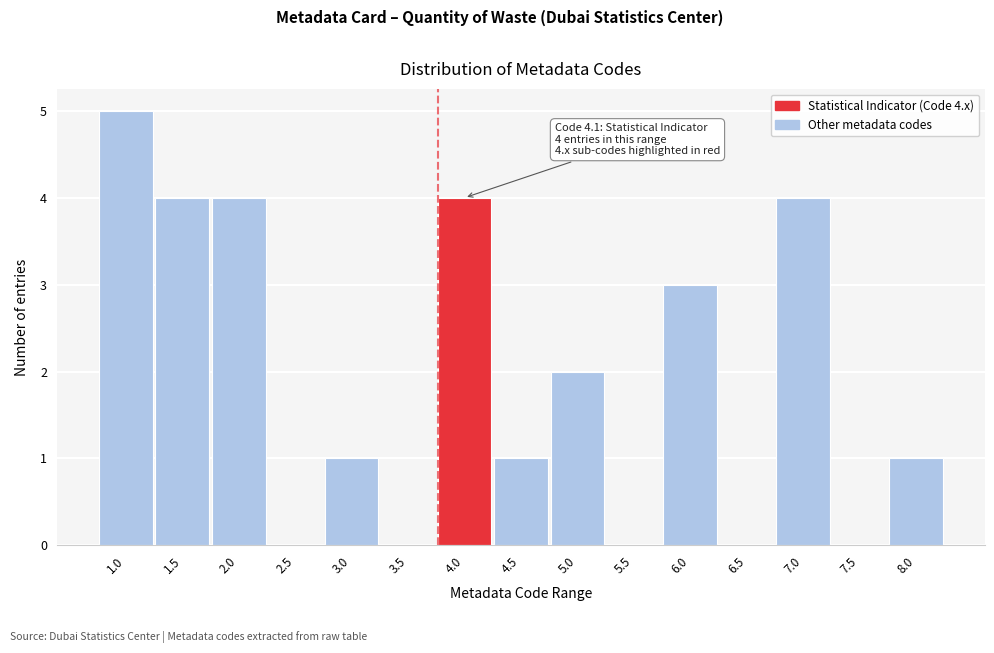

Reading left to right, transcribe all the data shown in this chart.

1.0=5	1.5=4	2.0=4	2.5=0	3.0=1	3.5=0	4.0=4	4.5=1	5.0=2	5.5=0	6.0=3	6.5=0	7.0=4	7.5=0	8.0=1